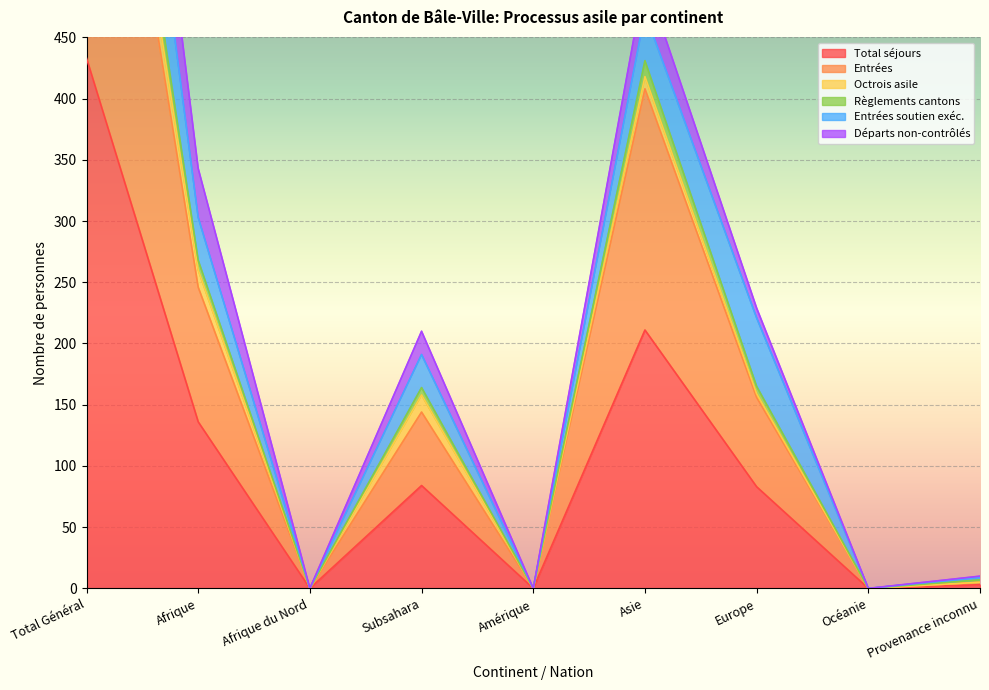

Which category has the highest value in the Total séjours series?

Total Général